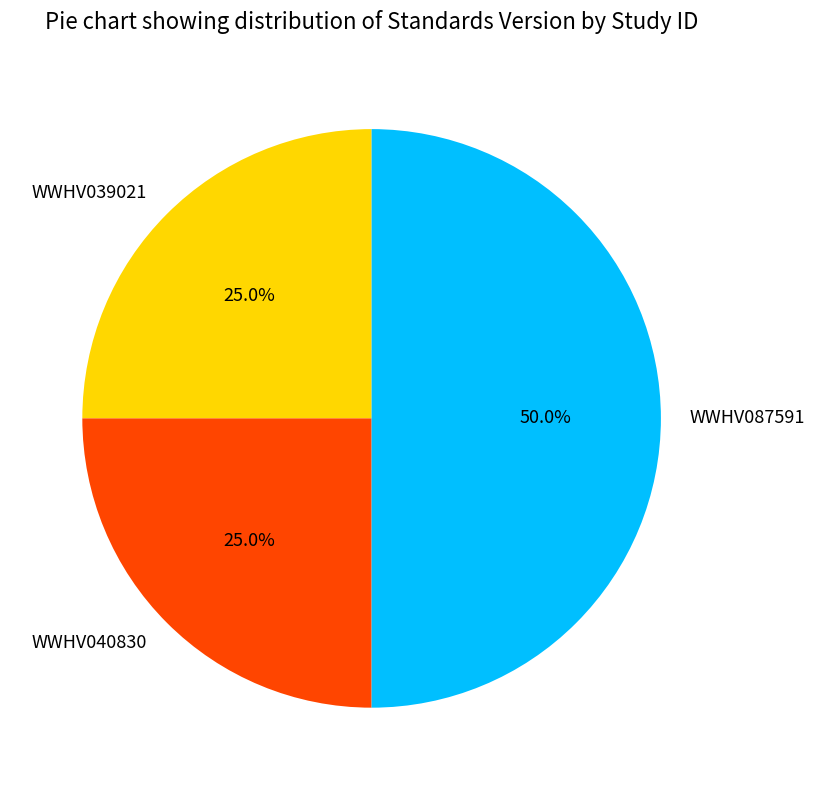

Which category has the biggest portion of the pie?

WWHV087591